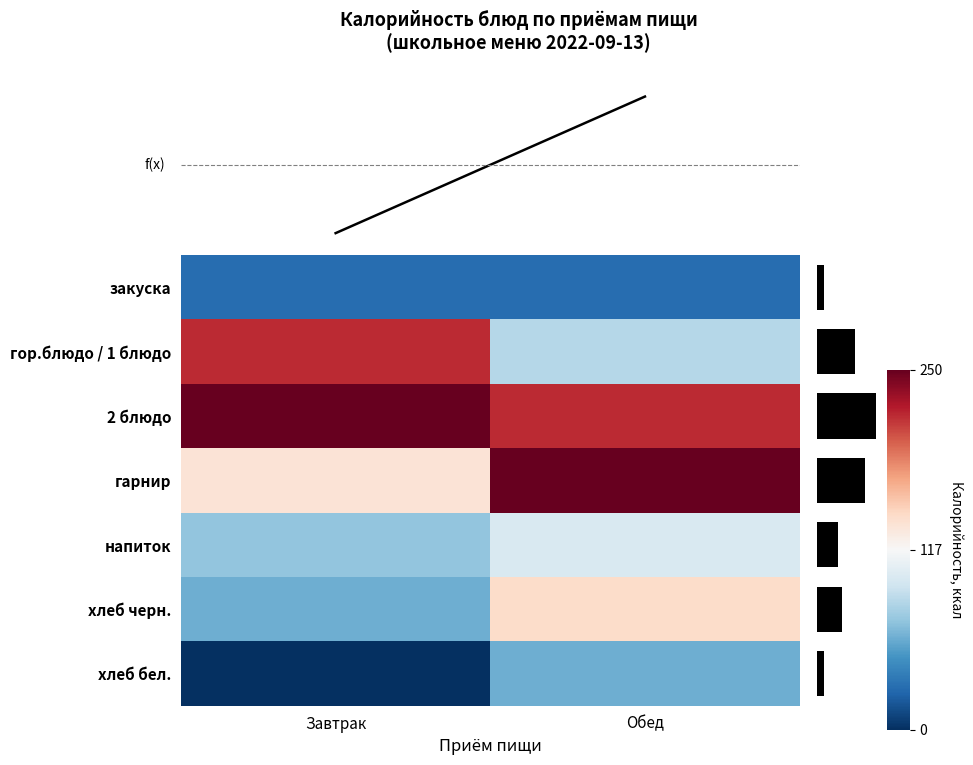

What is the sum of the гарнир values at Обед and Завтрак?

385.0